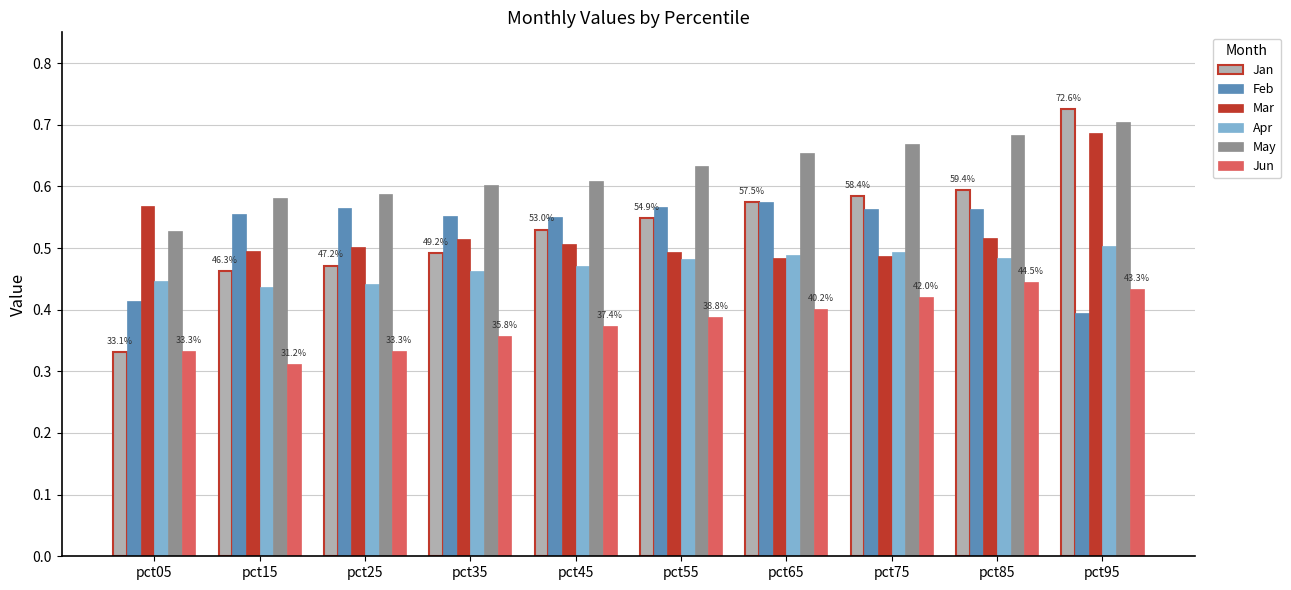

What is the sum of all Mar values?

5.3